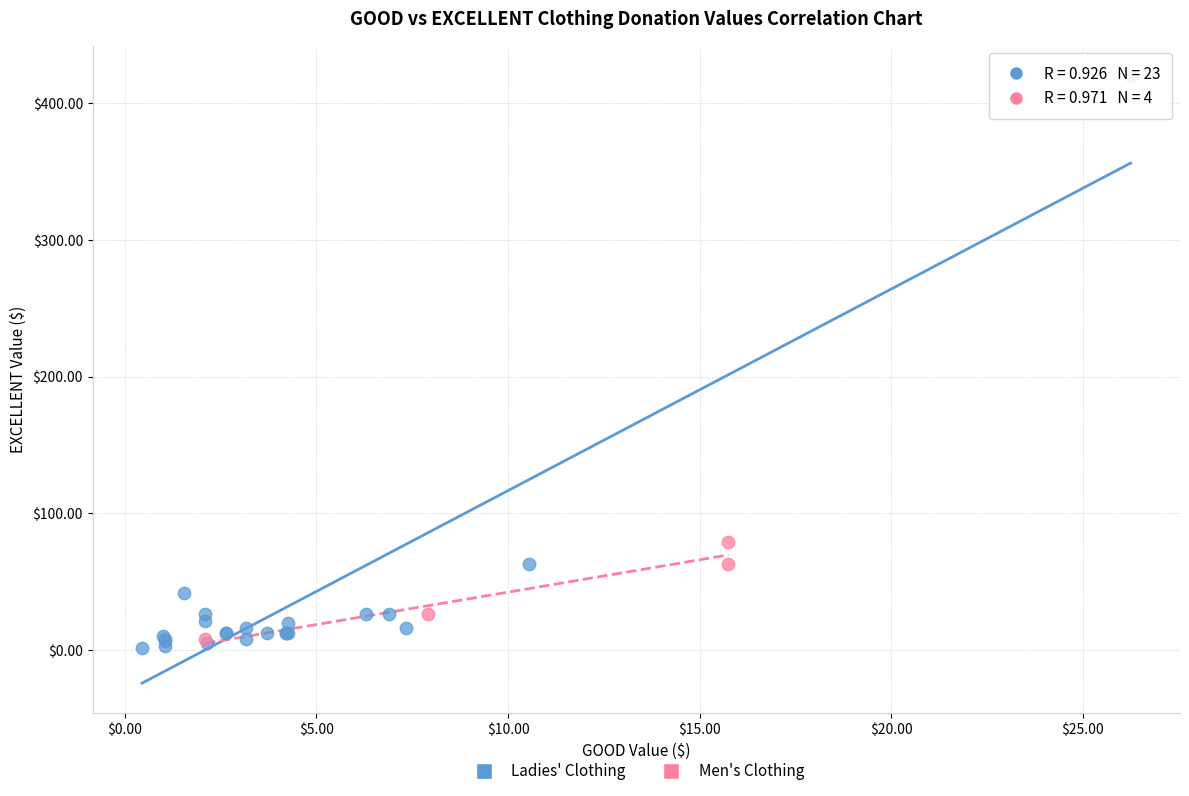

Which series reaches the maximum Y coordinate?

Ladies' Clothing